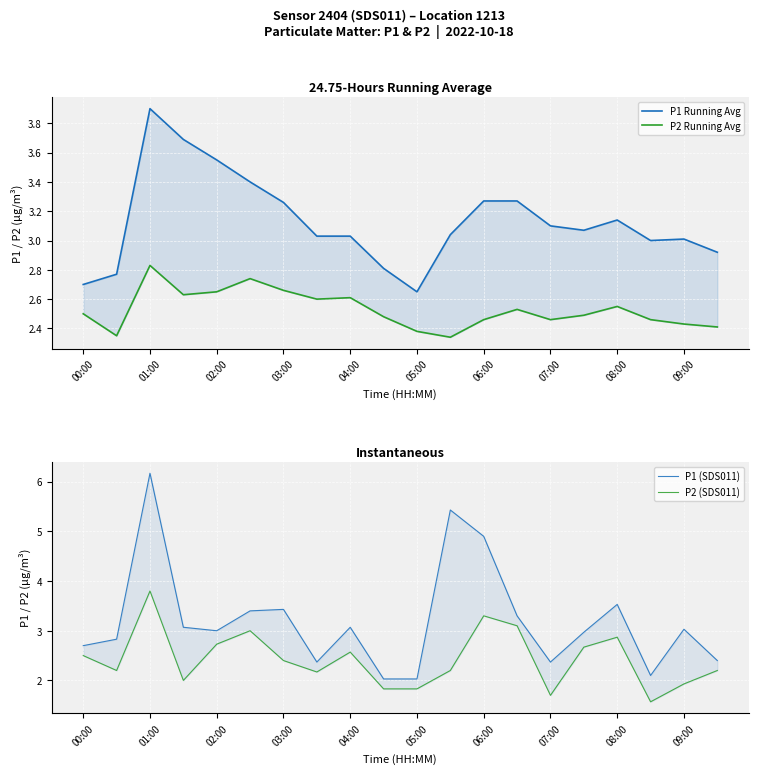

How many data points does each series have?

20